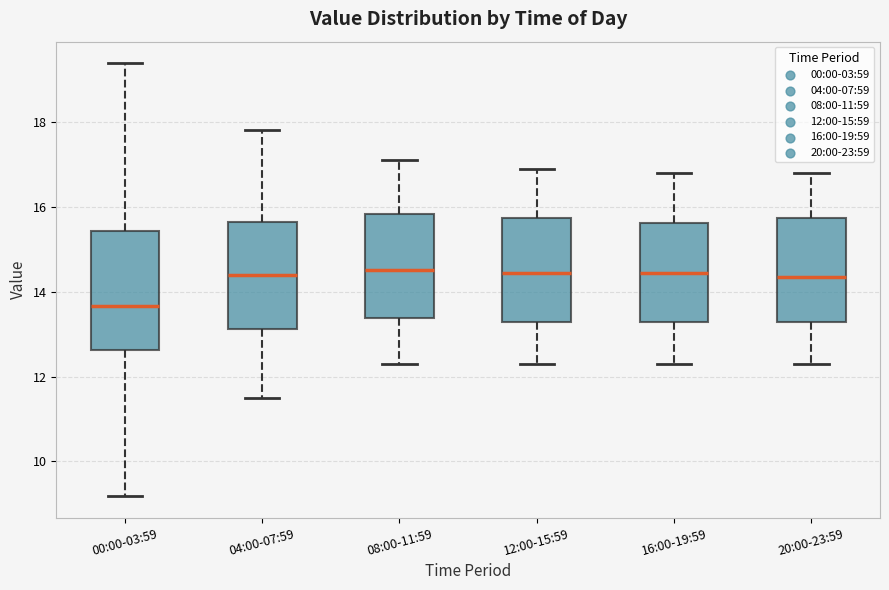

Reading left to right, transcribe this box plot: for each box, give where its median line is, the range the box spans, and where its two whiskers end, as read against the y-axis. The values are not printed on the chart, so give them approximately, as read against the axis.

00:00-03:59: median 13.6, box 12.6 to 15.4, whiskers 9.2 to 19.4
04:00-07:59: median 14.4, box 13.2 to 15.6, whiskers 11.6 to 17.8
08:00-11:59: median 14.6, box 13.4 to 15.8, whiskers 12.4 to 17.2
12:00-15:59: median 14.4, box 13.2 to 15.8, whiskers 12.4 to 17.0
16:00-19:59: median 14.4, box 13.2 to 15.6, whiskers 12.4 to 16.8
20:00-23:59: median 14.4, box 13.2 to 15.8, whiskers 12.4 to 16.8